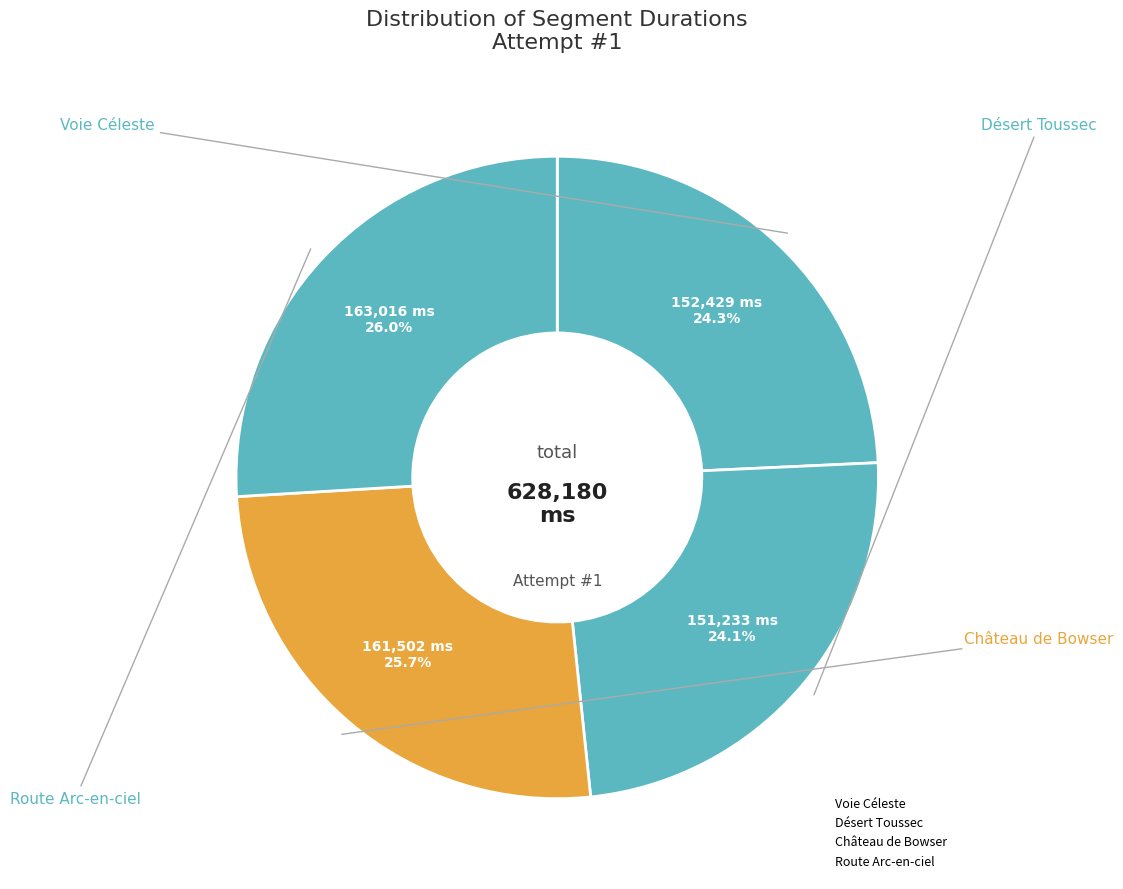

How many slices are in this pie chart?

4